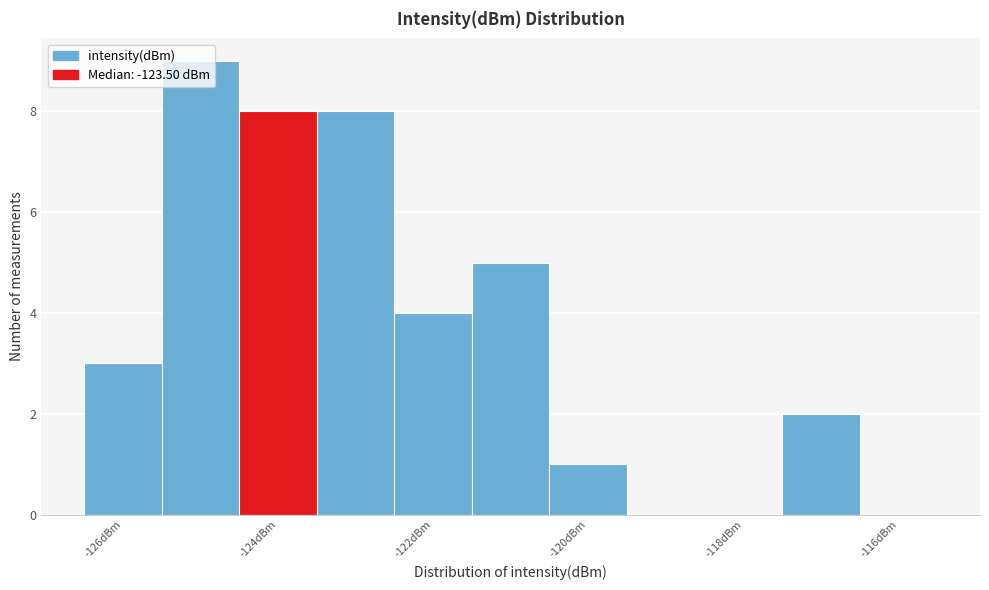

Reading left to right, list every bar in this chart as the range it spans on the x-axis followed by its height. Neither the bar edges nor the heights are printed on the chart, so give them approximately, as read against the axes.

-126.5 to -125.5: 3
-125.5 to -124.5: 9
-124.5 to -123.5: 8
-123.5 to -122.5: 8
-122.5 to -121.5: 4
-121.5 to -120.5: 5
-120.5 to -119.5: 1
-119.5 to -118.5: 0
-118.5 to -117.5: 0
-117.5 to -116.5: 2
-116.5 to -115.5: 0